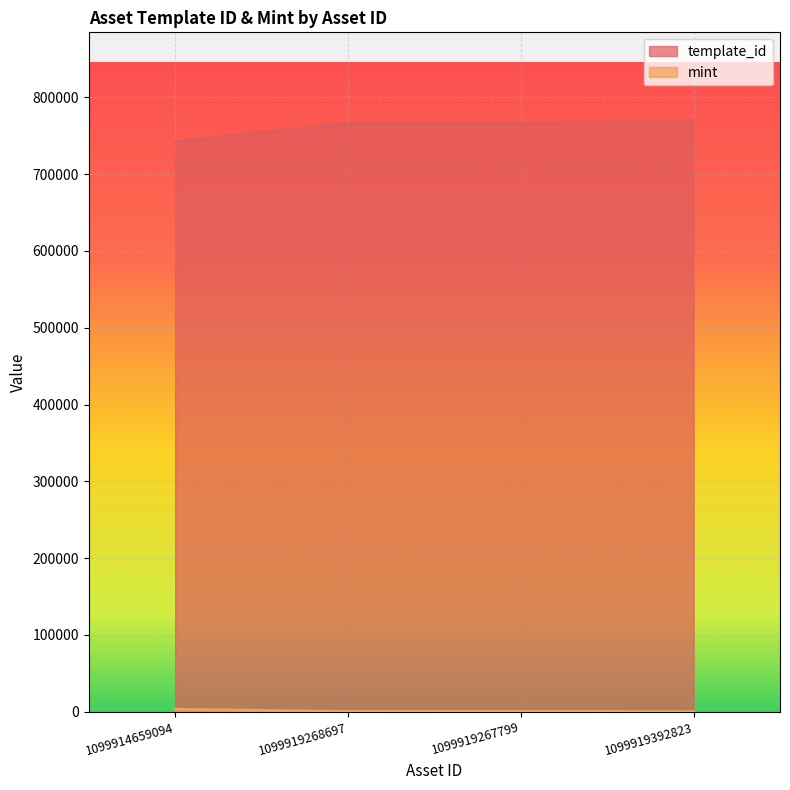

At 1099914659094, list the series in order from largest to smallest.

template_id, mint